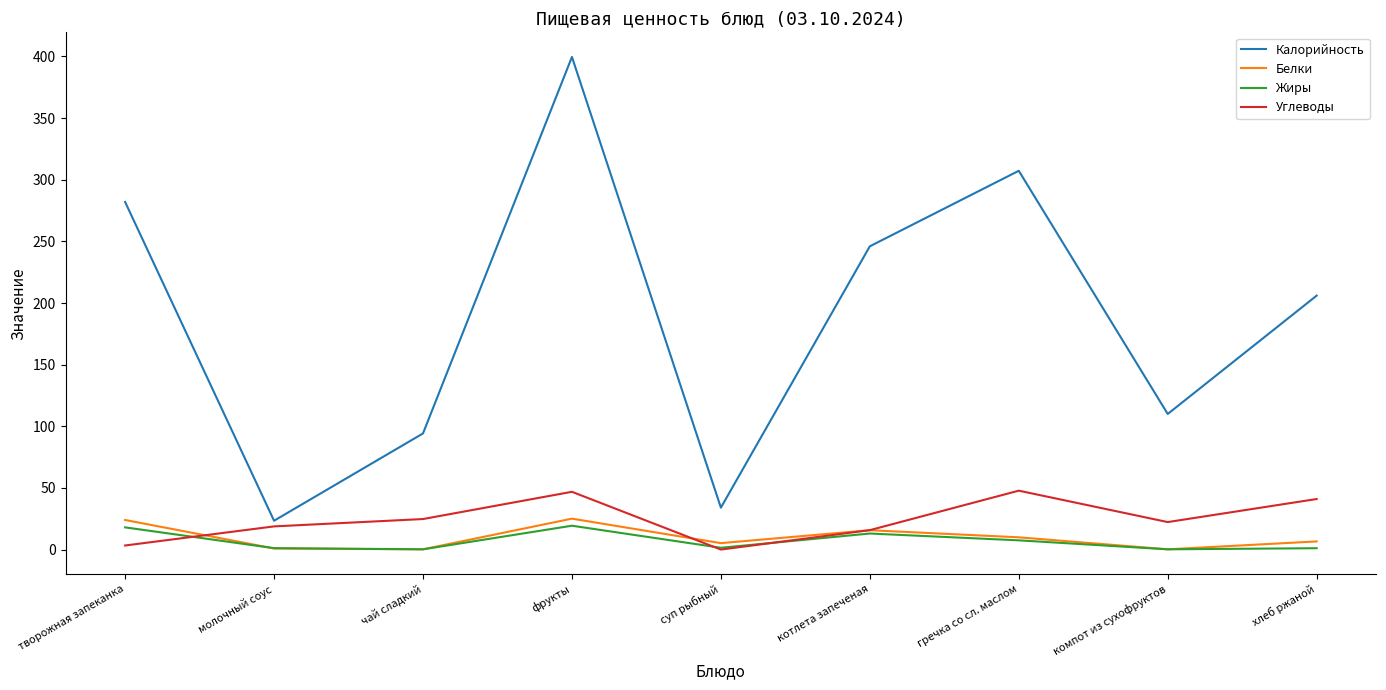

True or false: Калорийность and Белки intersect in this chart.

False